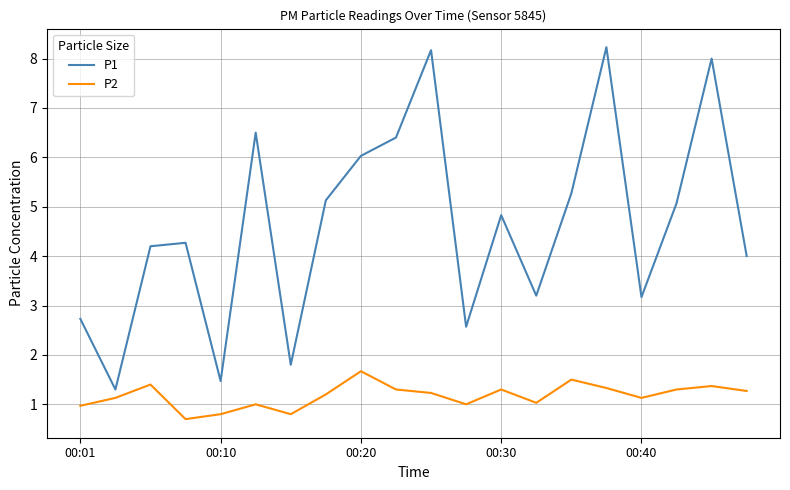

Which series has the widest spread of values?

P1